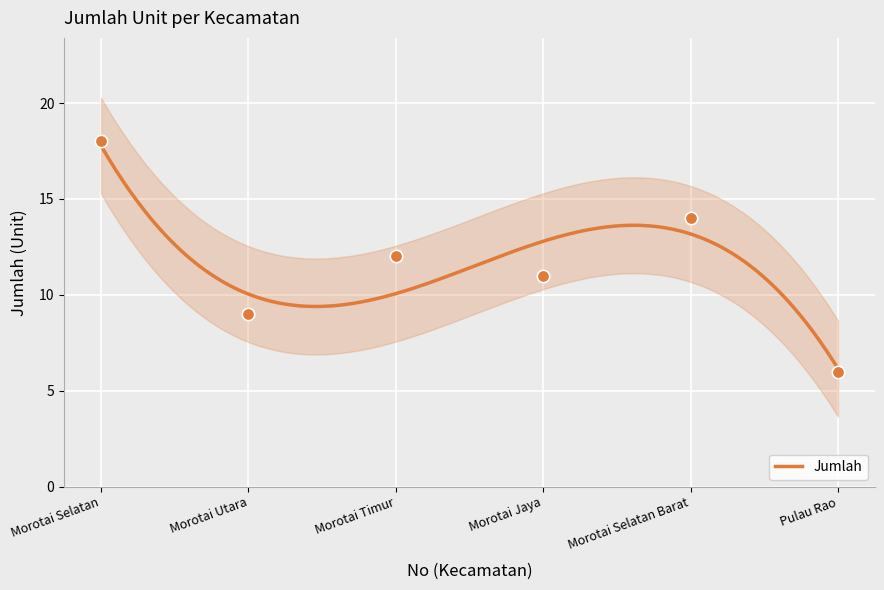

Between Morotai Jaya and Morotai Selatan Barat, which is larger?

Morotai Selatan Barat